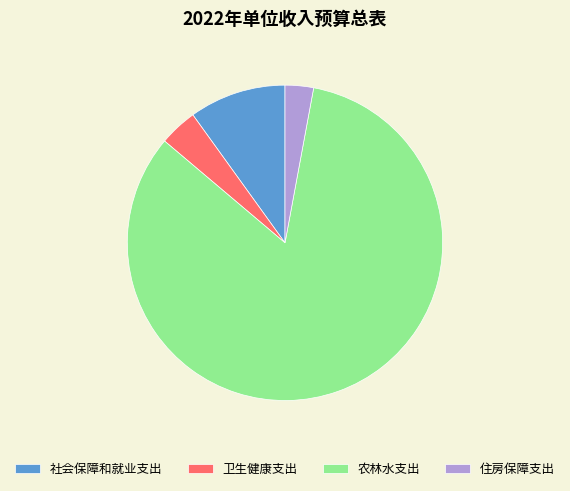

Does 社会保障和就业支出 account for over 50% of the chart?

No